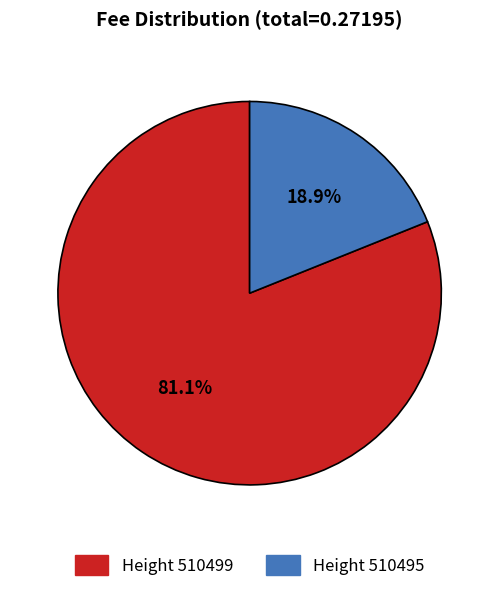

Does any single category account for the majority?

Yes